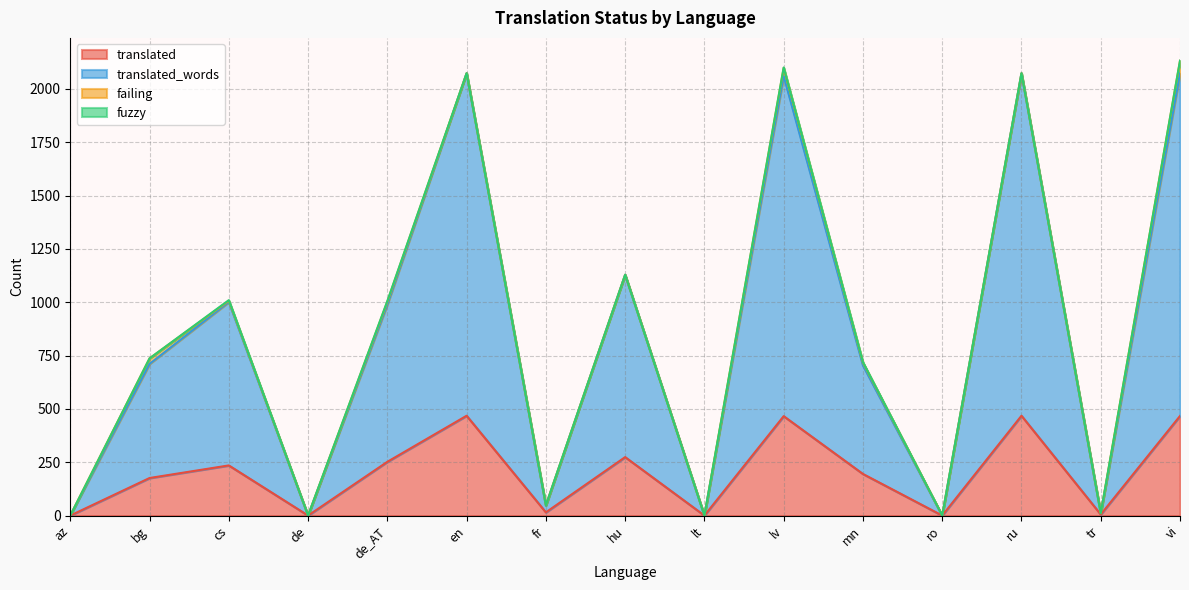

The translated series shows 235 at cs. True or false?

True